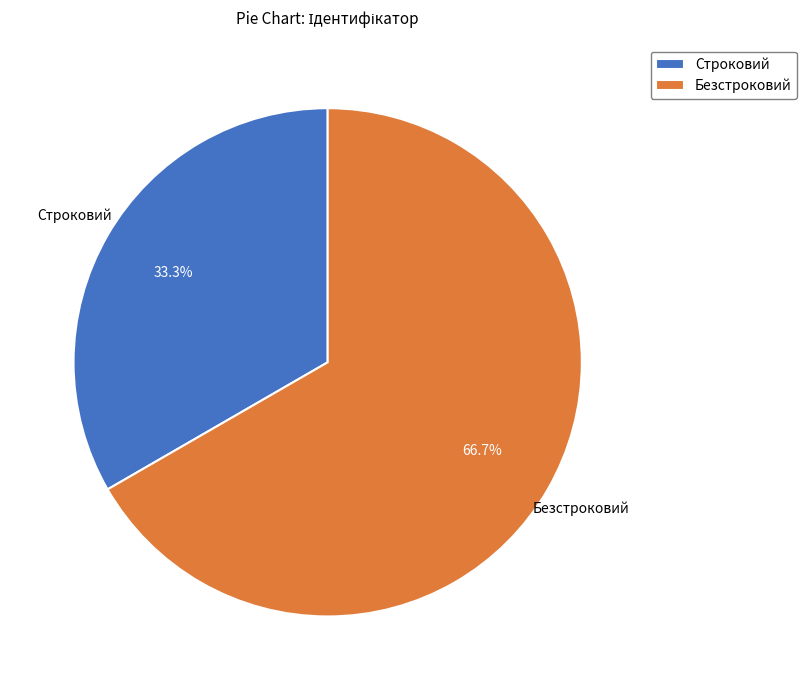

Rank the categories by value from lowest to highest.

Строковий, Безстроковий